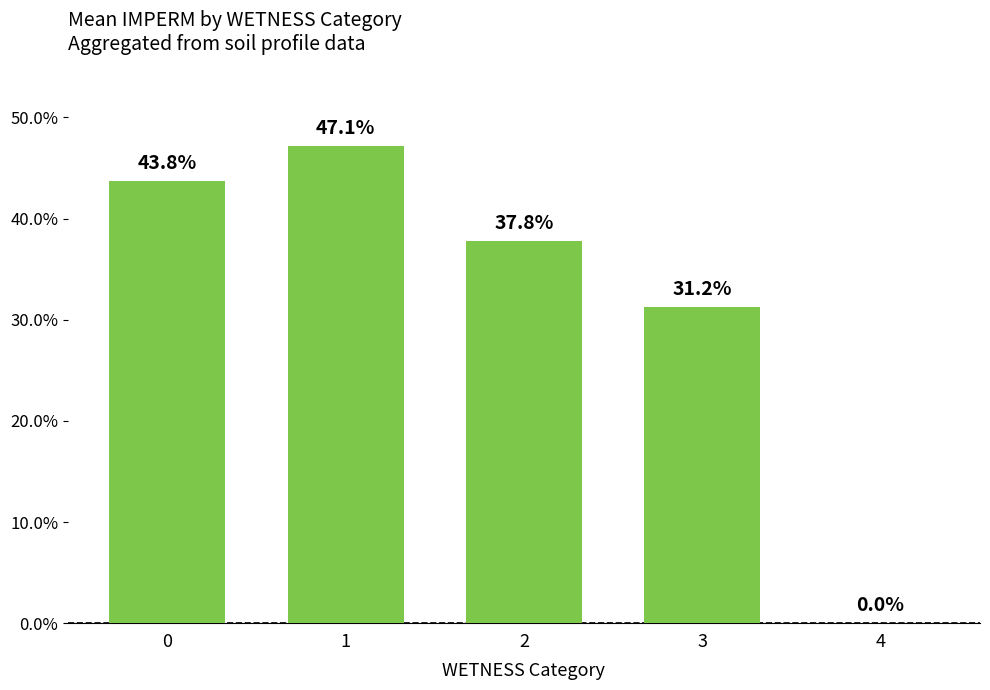

What is the sum of all values?

159.9